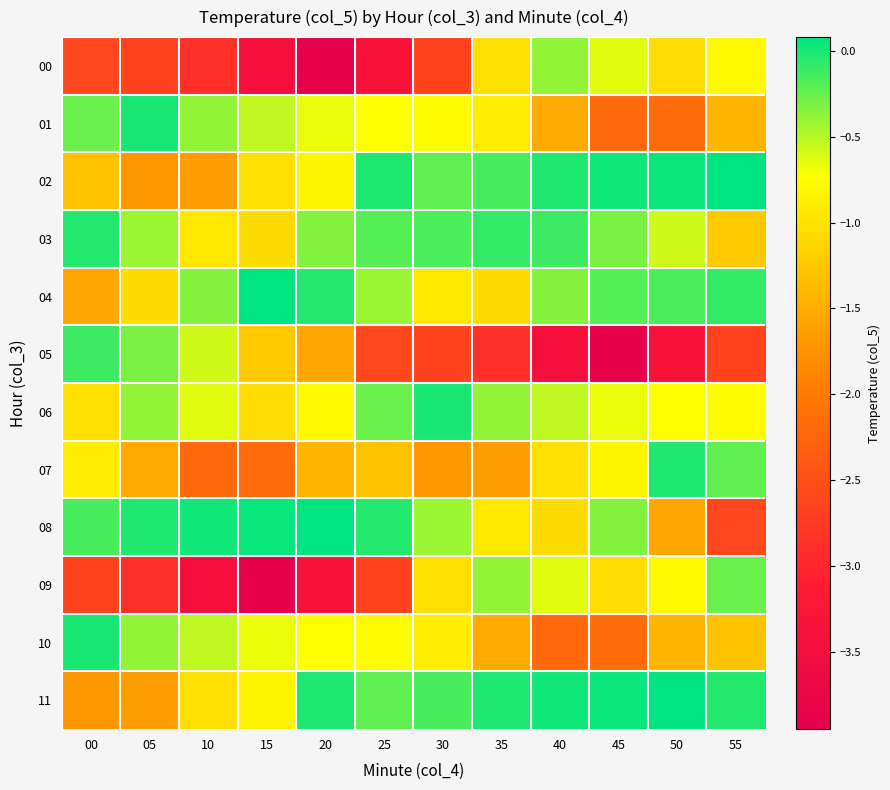

What is the total value across all series at 55?

-11.3